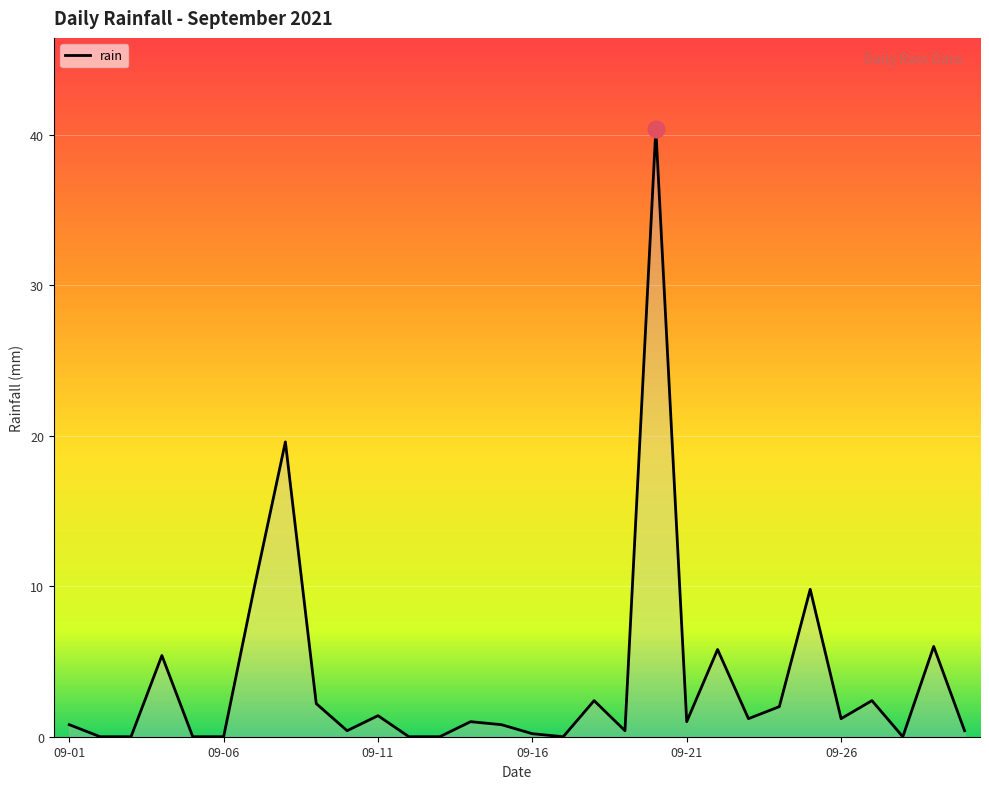

What is the difference between the maximum and minimum values?

40.4